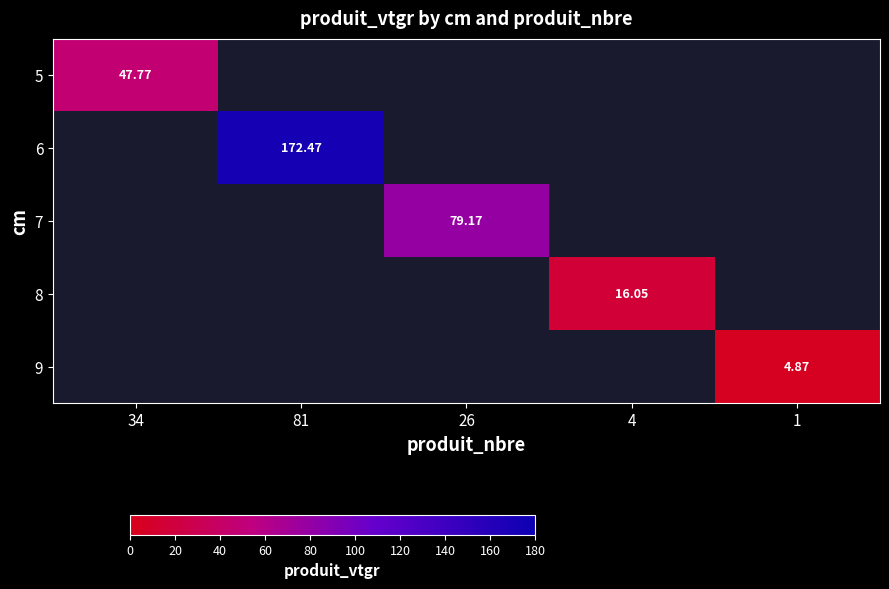

What is the spread (max minus min) of values at 34?

47.8